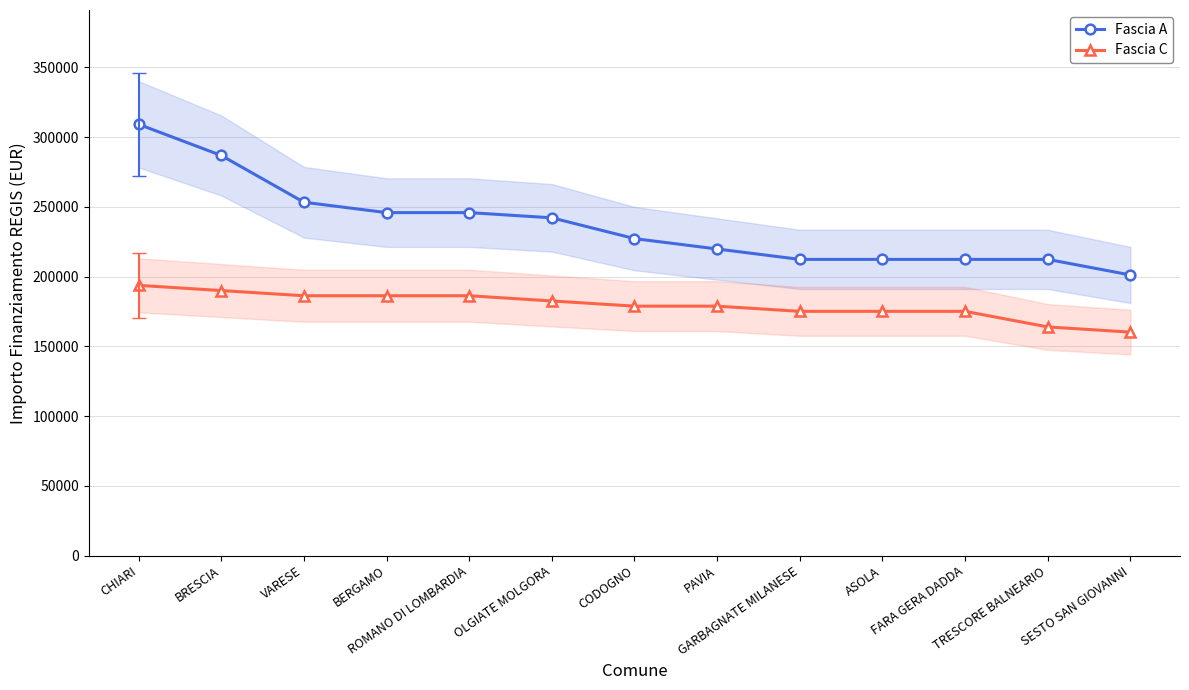

How many values in the Fascia C series are below 178839?

5